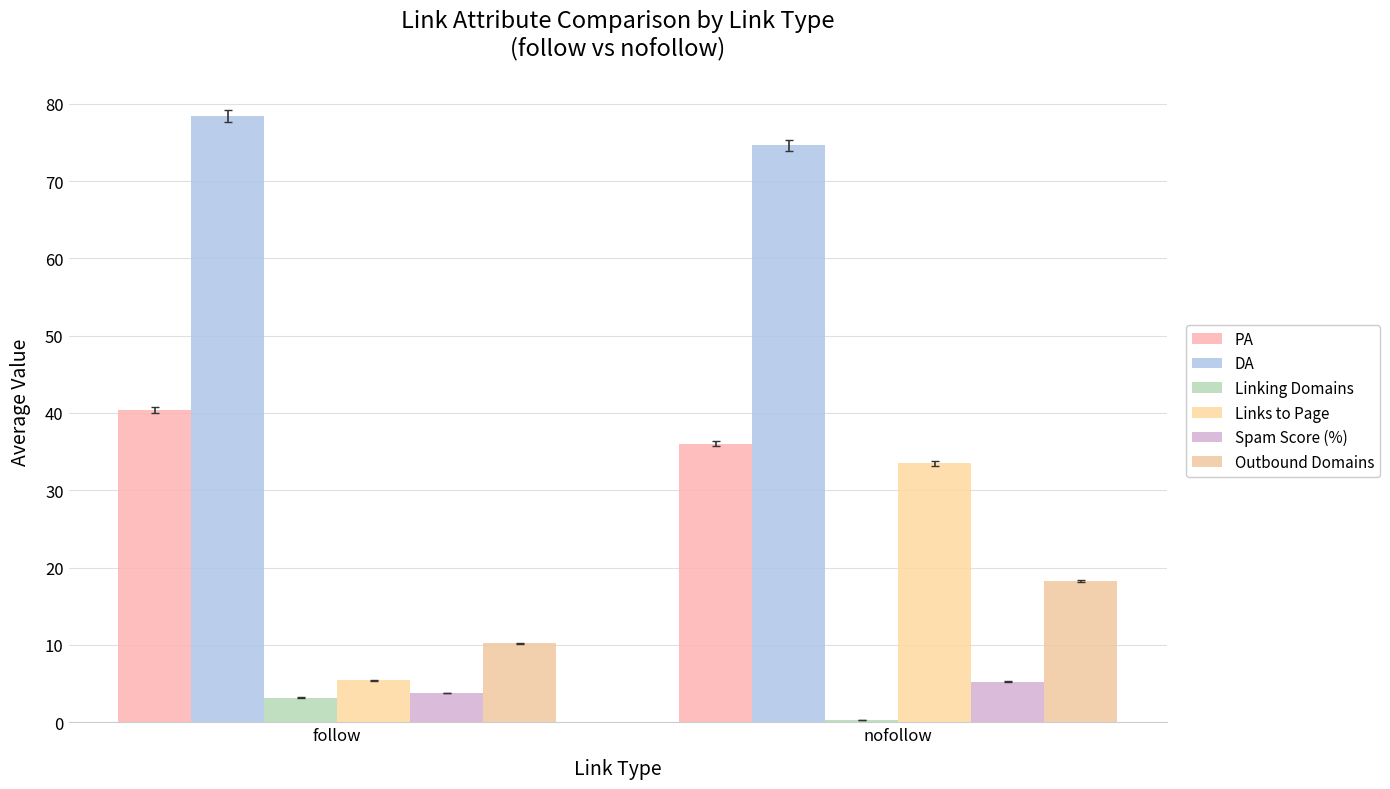

Which category has the lowest value in the DA series?

nofollow